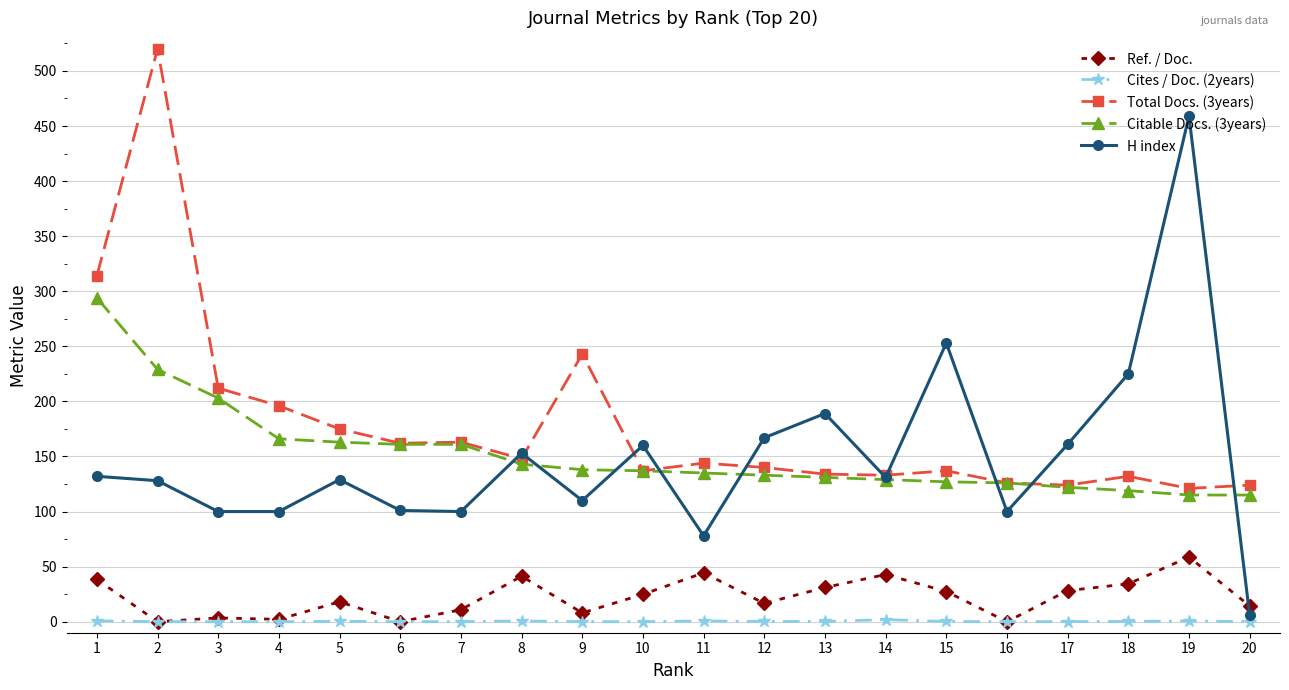

At how many categories does at least one series exceed 341?

2